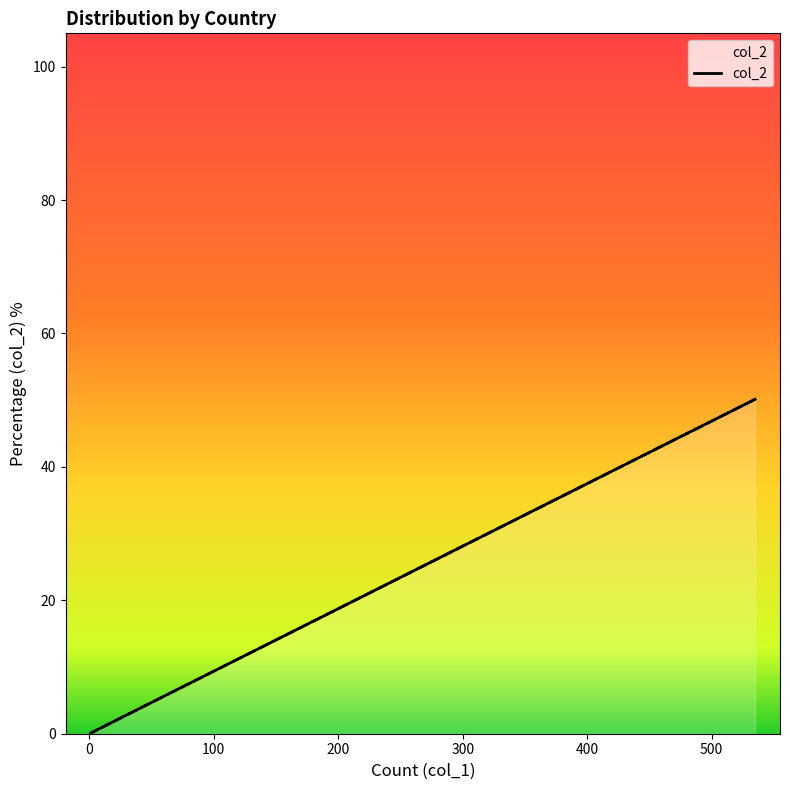

Is it true that the value at 11 is 0.5?

False